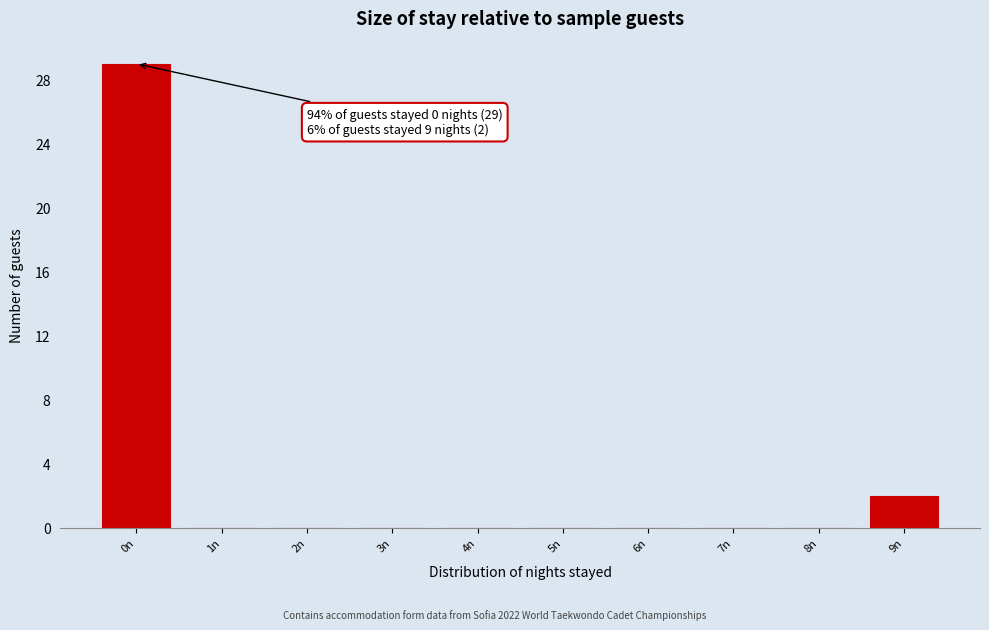

Which range on the x-axis has the tallest bar?

-0.5 to 0.5